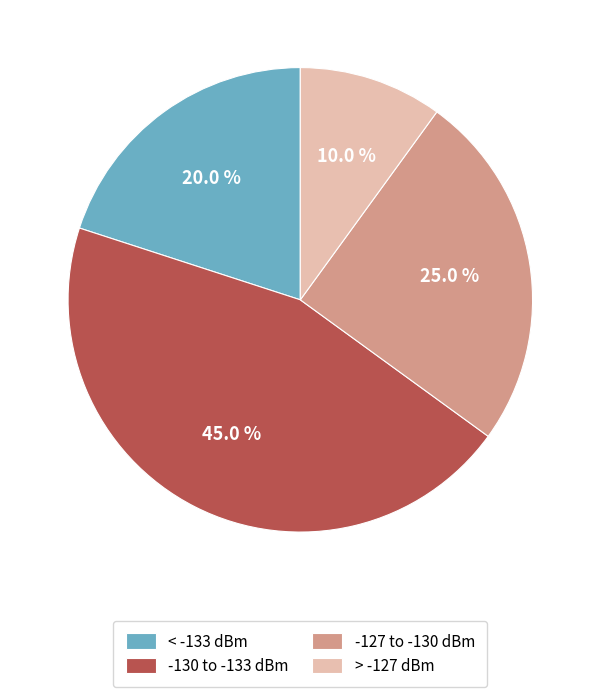

What is the largest slice in the pie chart?

-130 to -133 dBm